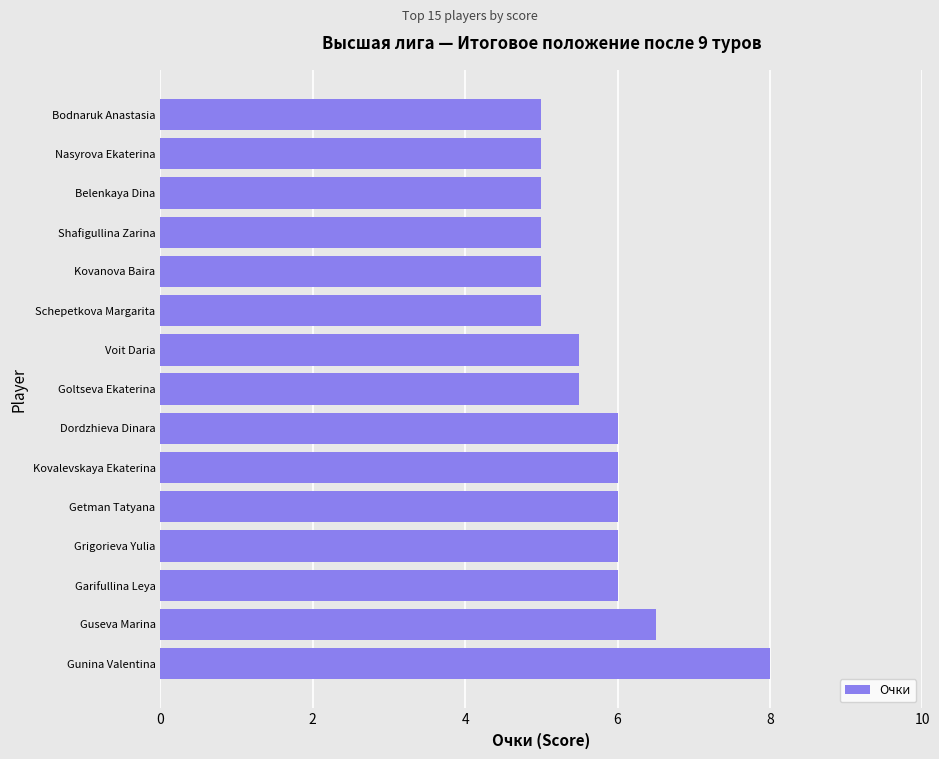

What is the greatest value displayed?

8.0